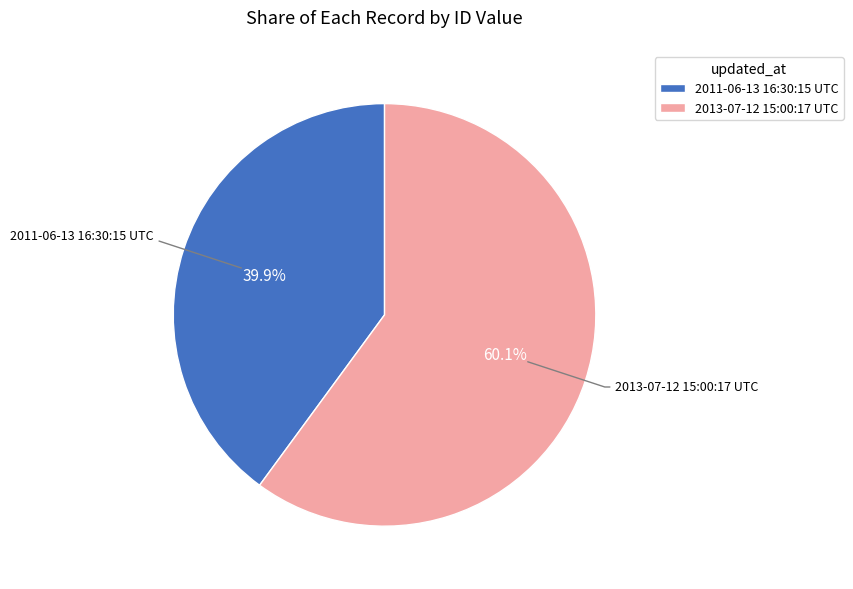

What percentage is the 2011-06-13 16:30:15 UTC slice, to the nearest percent?

40%